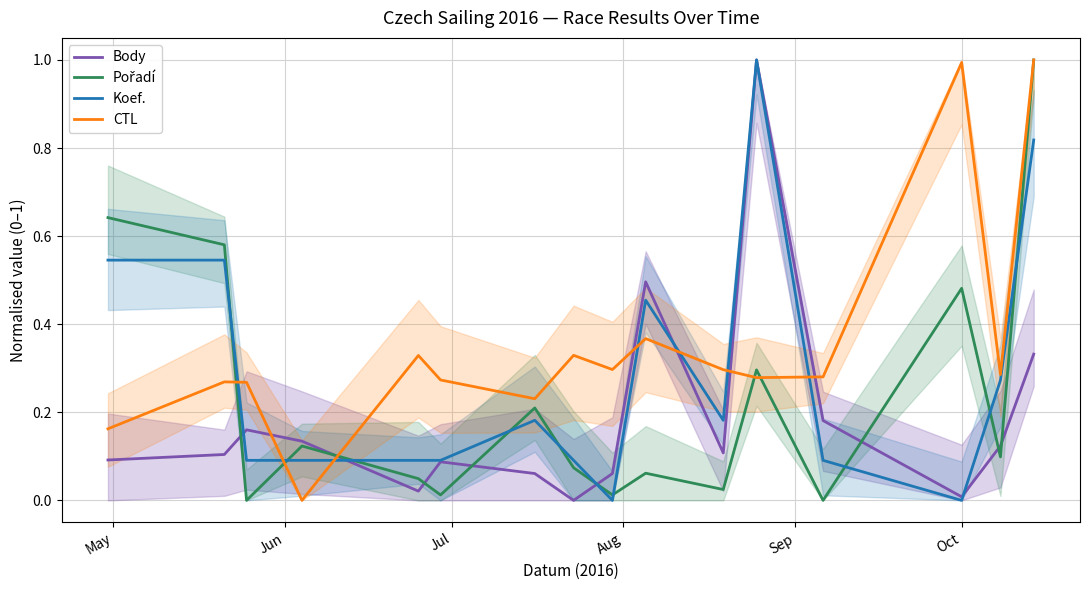

After their last crossing, which series has the higher values: CTL or Body?

CTL